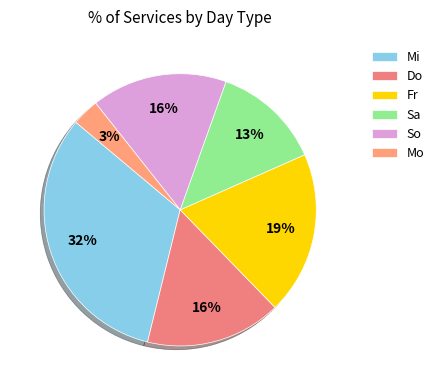

Do Fr and Do together represent more than half of the pie?

No